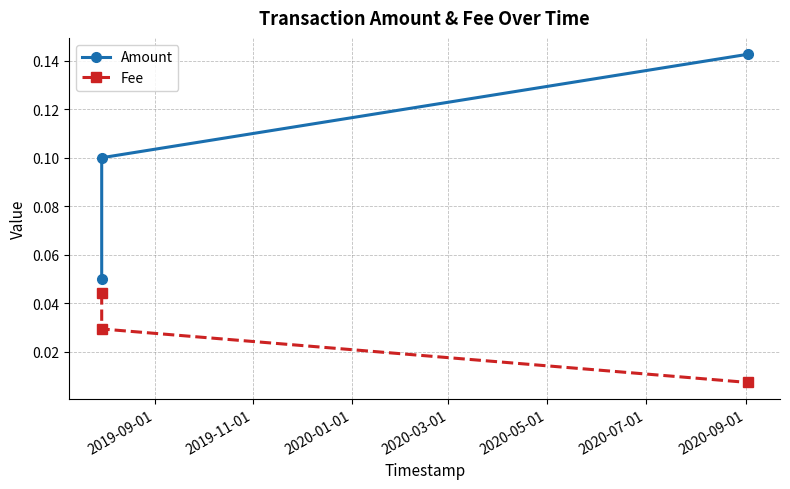

At how many categories does at least one series exceed 0?

3